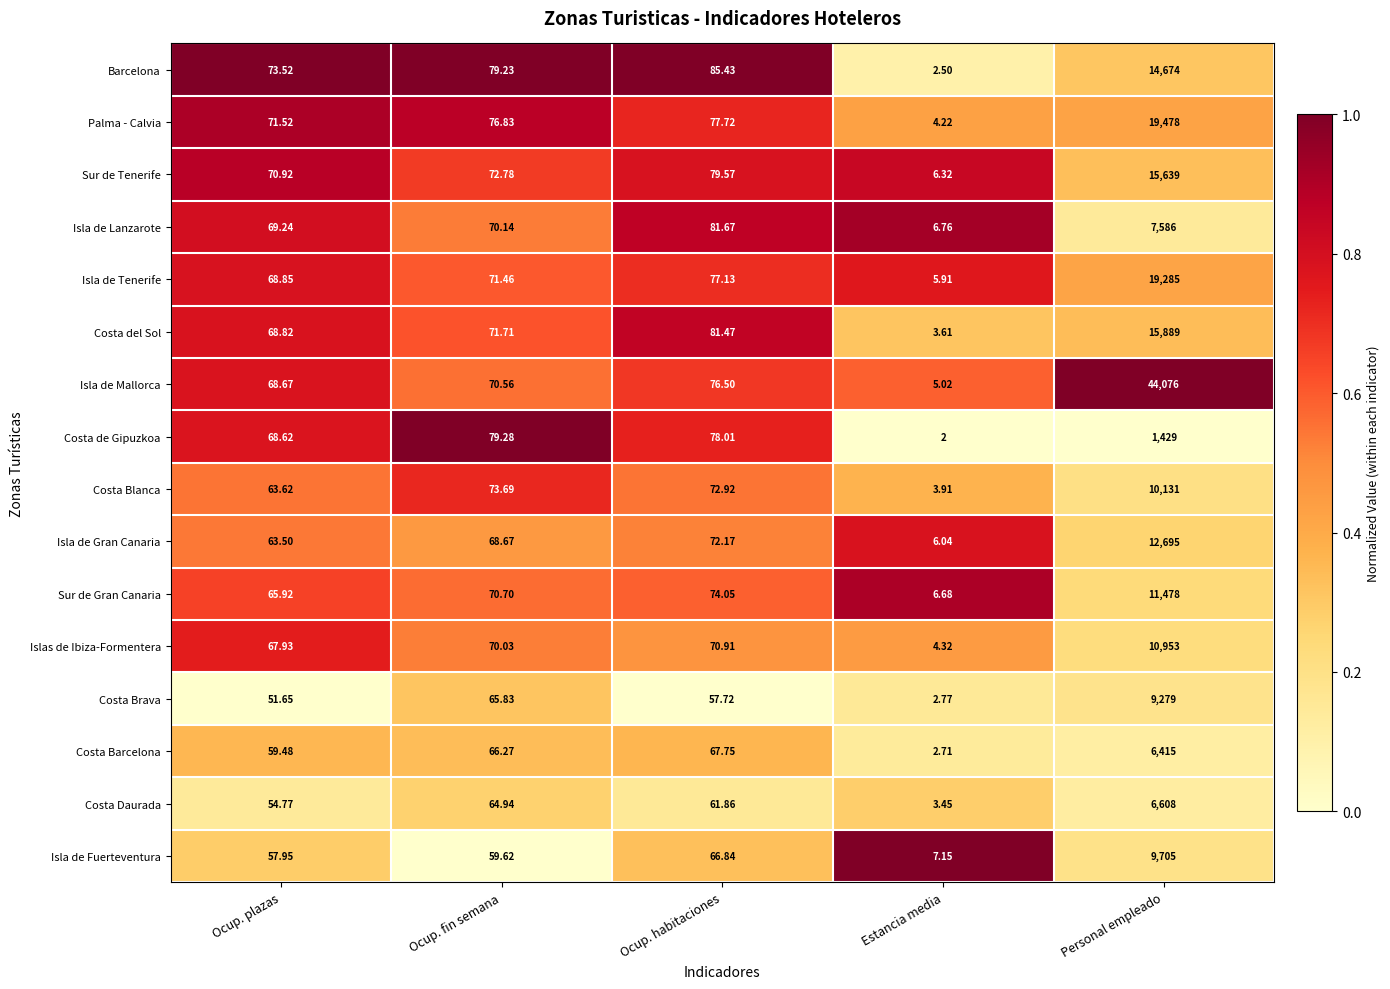

Which label corresponds to the smallest value in the chart?

Estancia media